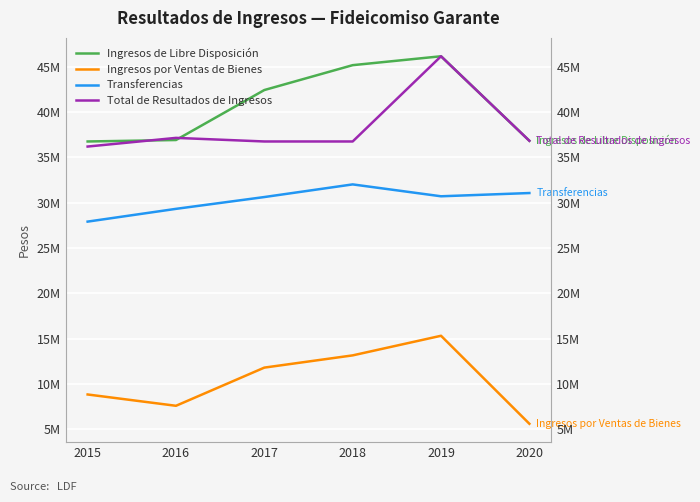

Where is the first local maximum for Transferencias?

2018